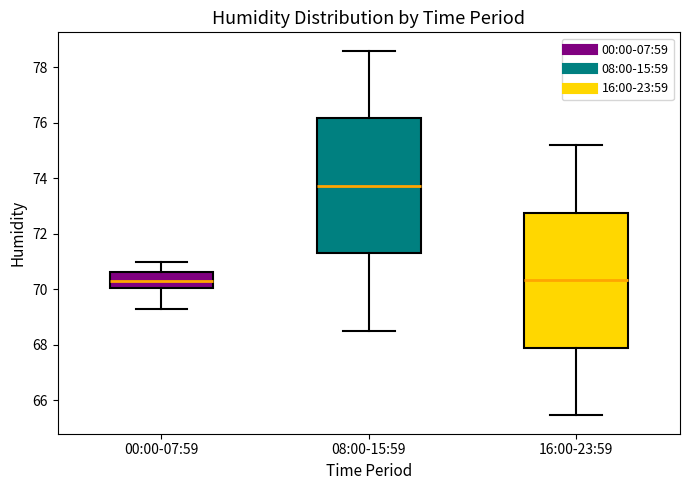

Reading left to right, read every box against the y-axis: the position of its median line, the range the box covers, and the ends of its whiskers. The values are not printed on the chart, so give them approximately, as read against the axis.

00:00-07:59: median 70.2, box 70.0 to 70.6, whiskers 69.2 to 71.0
08:00-15:59: median 73.8, box 71.2 to 76.2, whiskers 68.6 to 78.6
16:00-23:59: median 70.4, box 67.8 to 72.8, whiskers 65.4 to 75.2